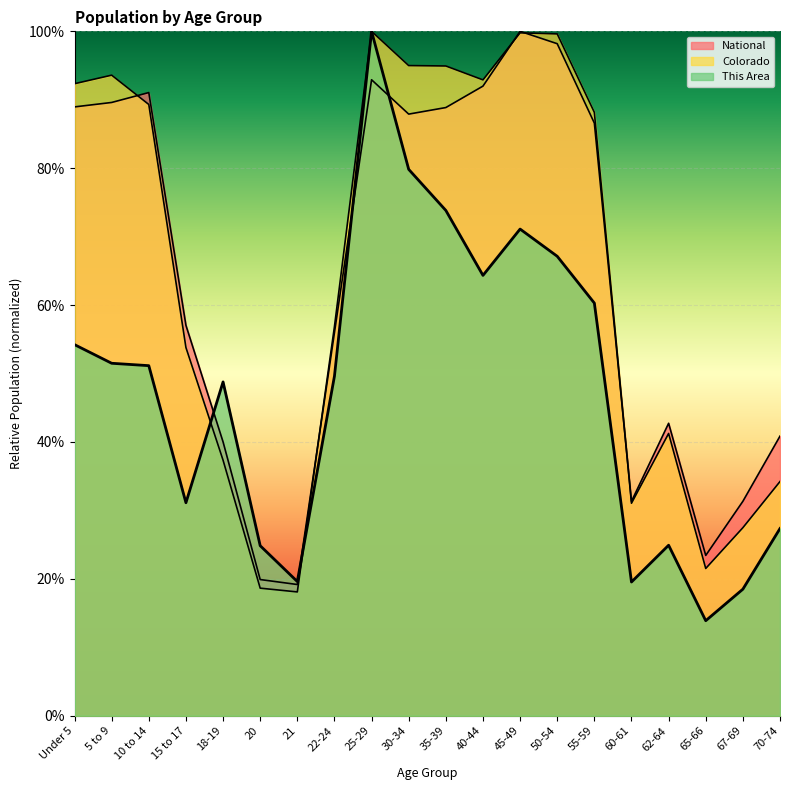

At 50-54, list the series in order from smallest to largest.

This Area, National, Colorado